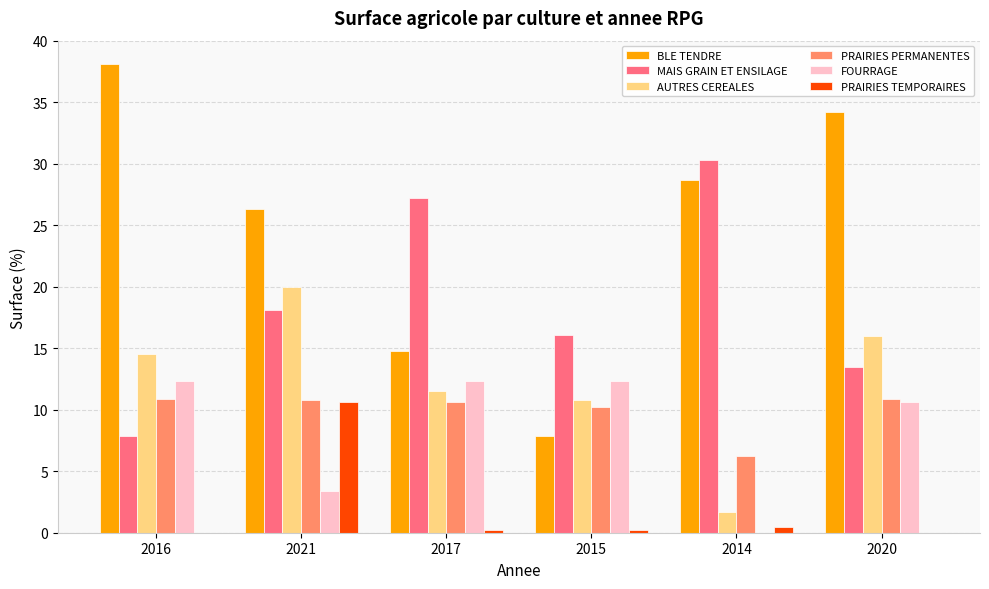

Between 2016 and 2014, which series saw the biggest shift?

MAIS GRAIN ET ENSILAGE